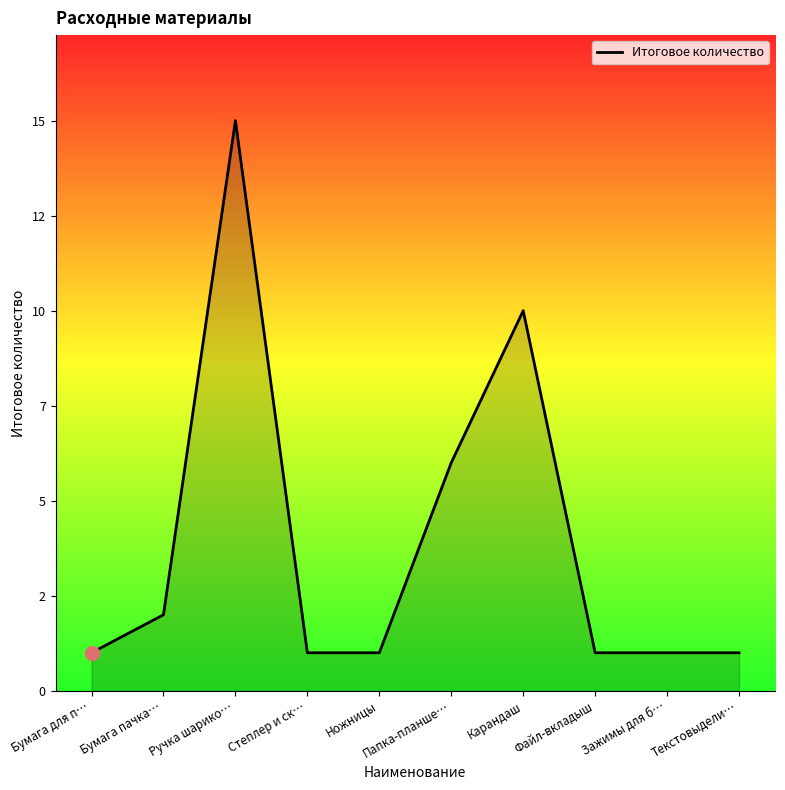

What is the difference between the values at Карандаш and Текстовыдели…?

9